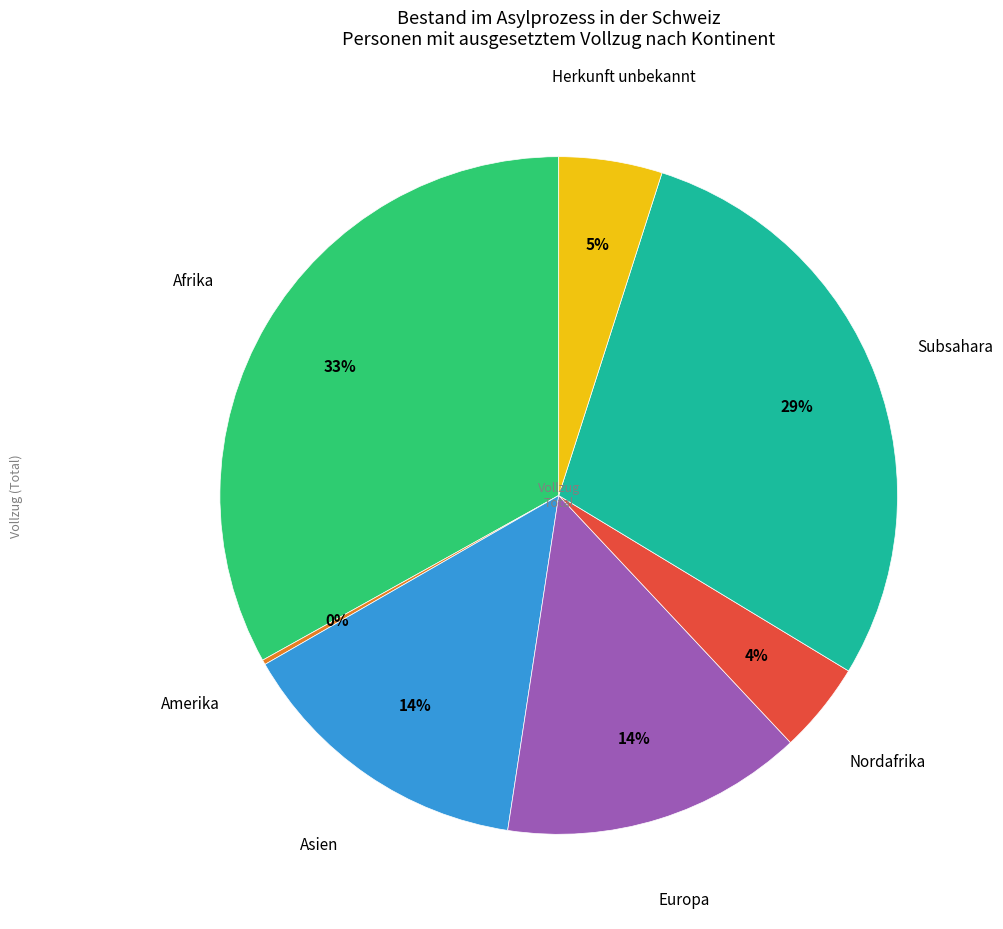

Is there any slice that represents more than half of the pie?

No